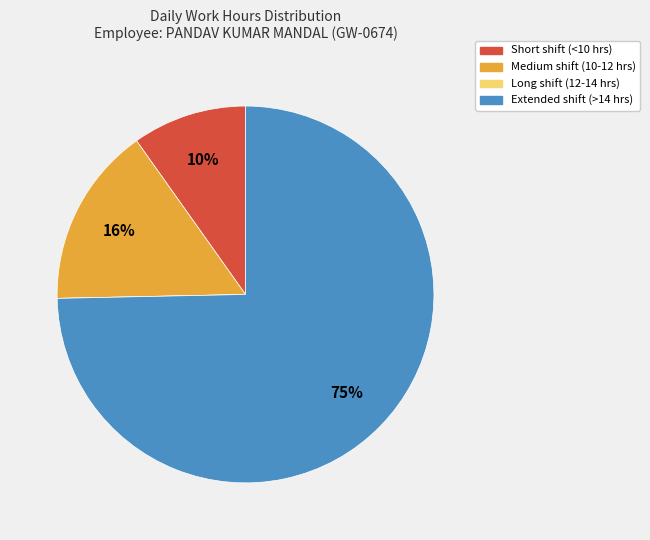

Is there a majority slice in this chart?

Yes